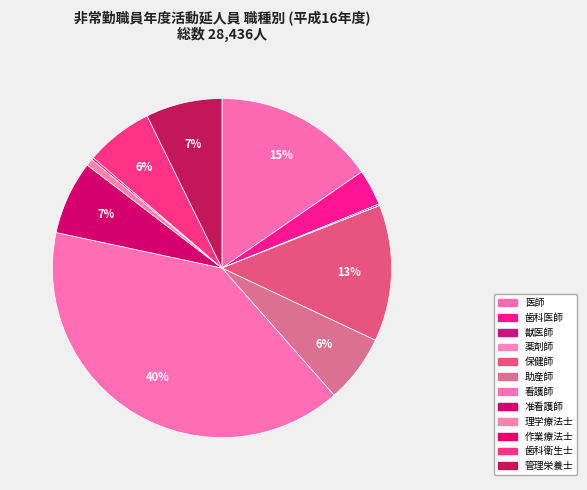

What is the largest slice in the pie chart?

看護師